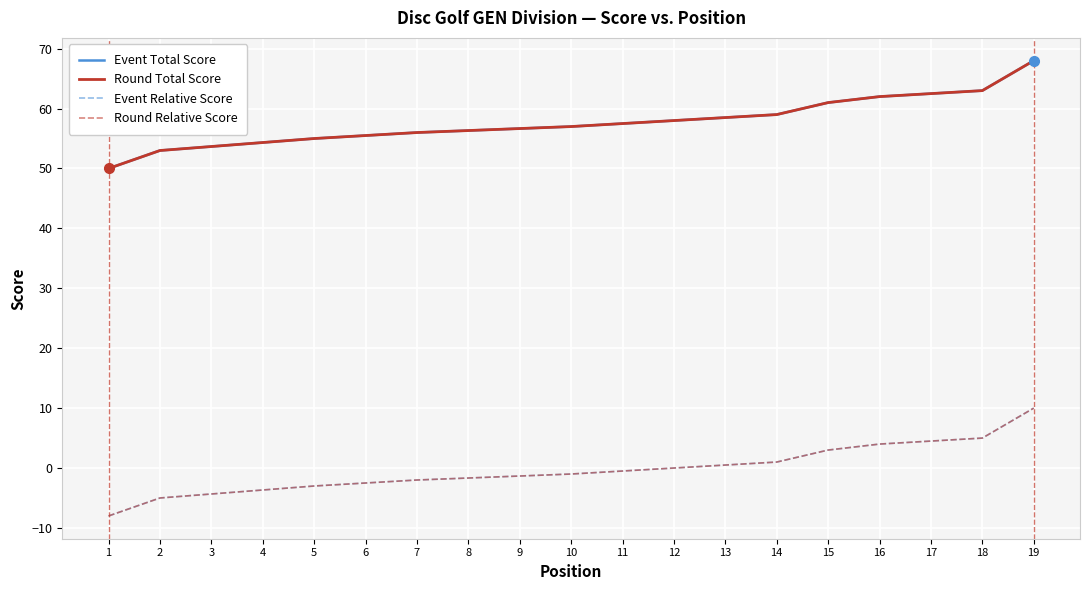

How many data points in Event Total Score are less than 57?

9